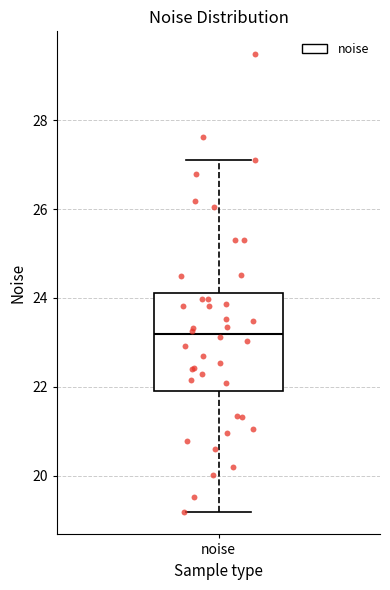

Transcribe this box plot: give where the median line is, the range the box spans, and where the two whiskers end, as read against the y-axis. The values are not printed on the chart, so give them approximately, as read against the axis.

median 23.2, box 22.0 to 24.2, whiskers 19.2 to 27.2